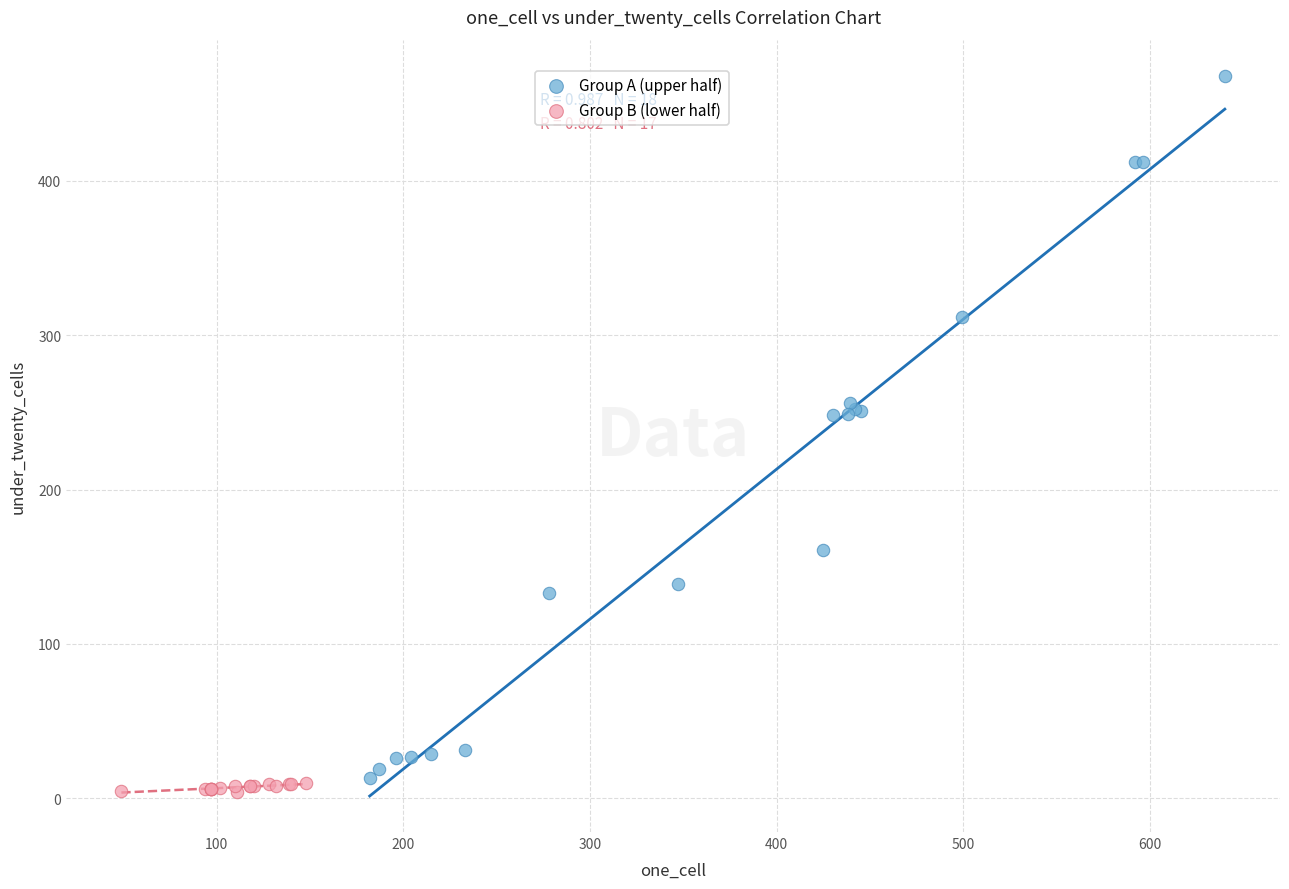

Which series contains the highest Y value?

Group A (upper half)